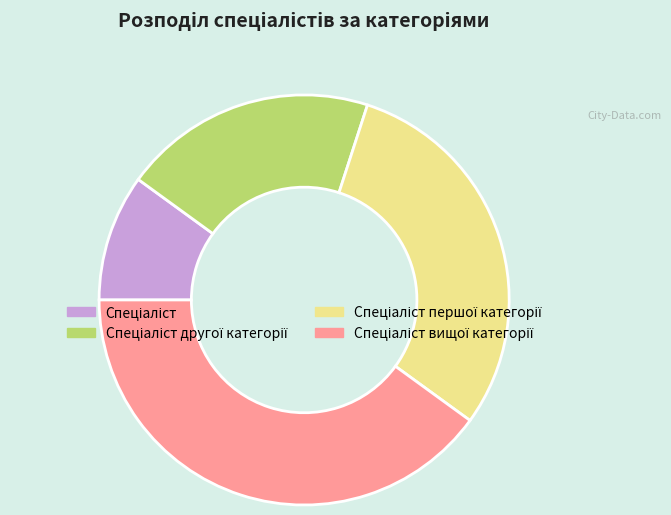

Is there any slice that represents more than half of the pie?

No